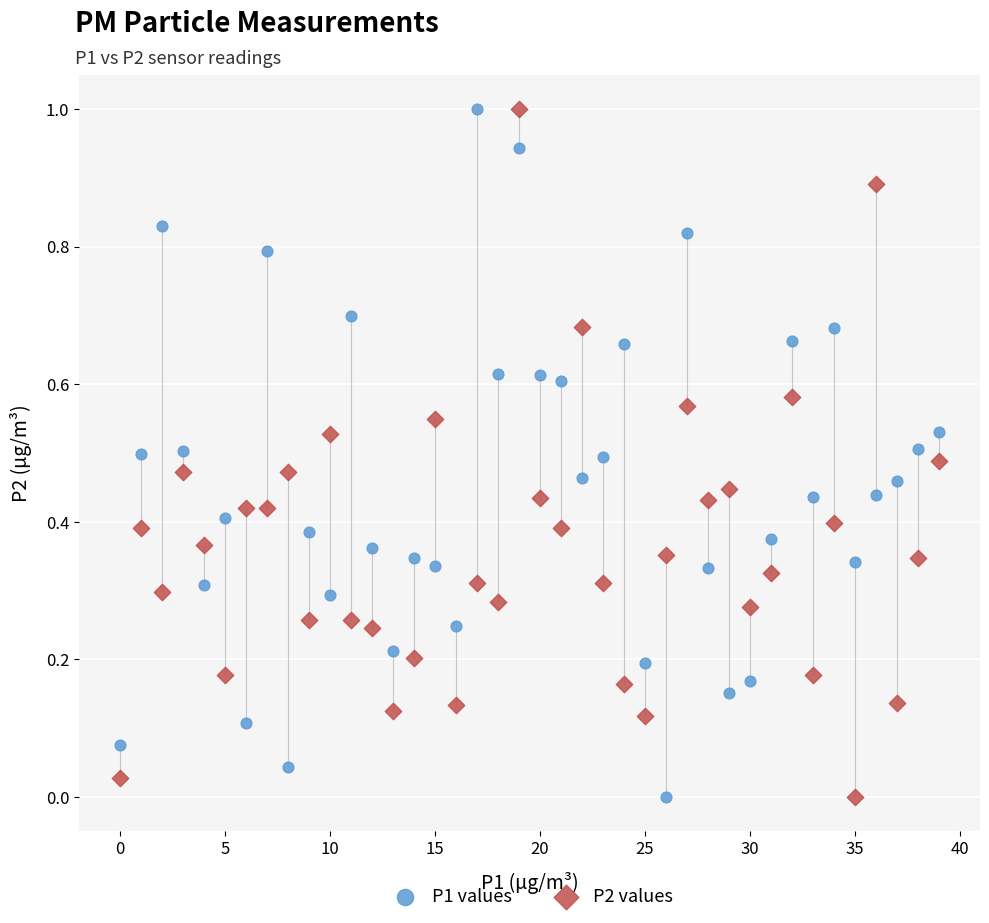

Across all data points, what is the range of Y values (max minus min)?

1.0